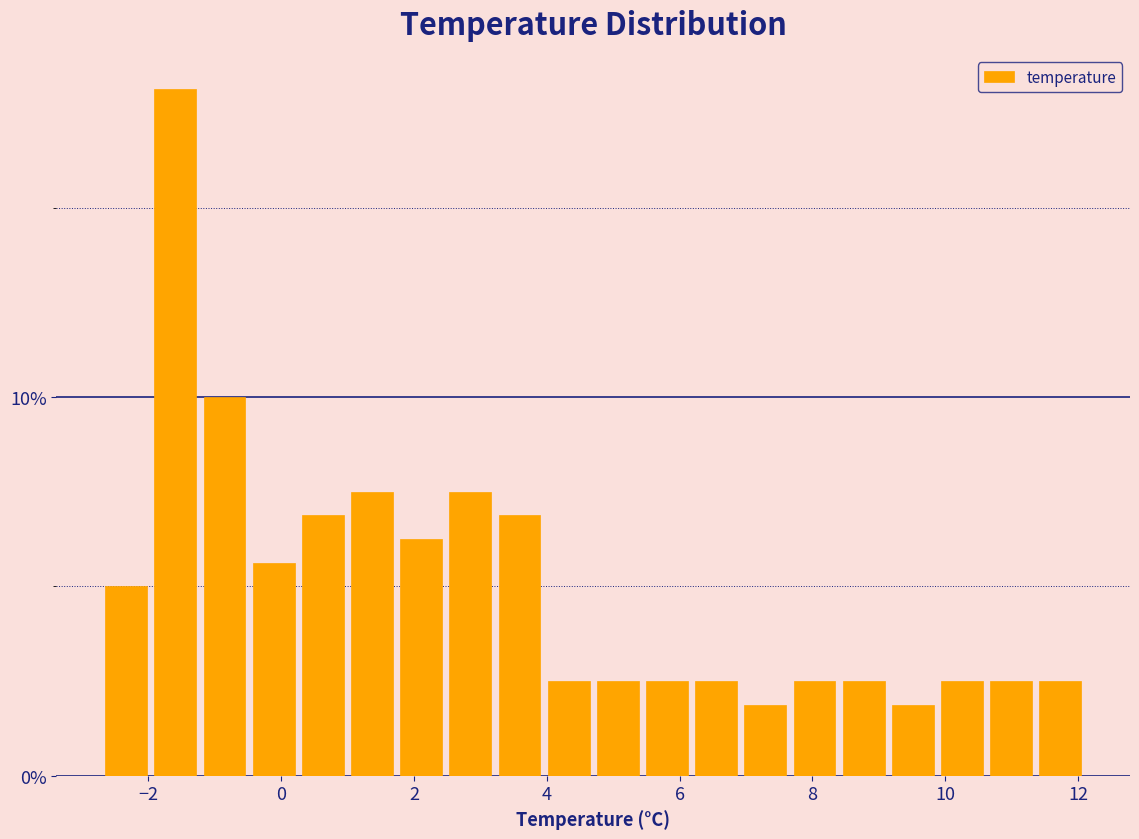

Around what value on the x-axis is the tallest bar? Give the approximate position of its centre, as read against the axis.

-1.6